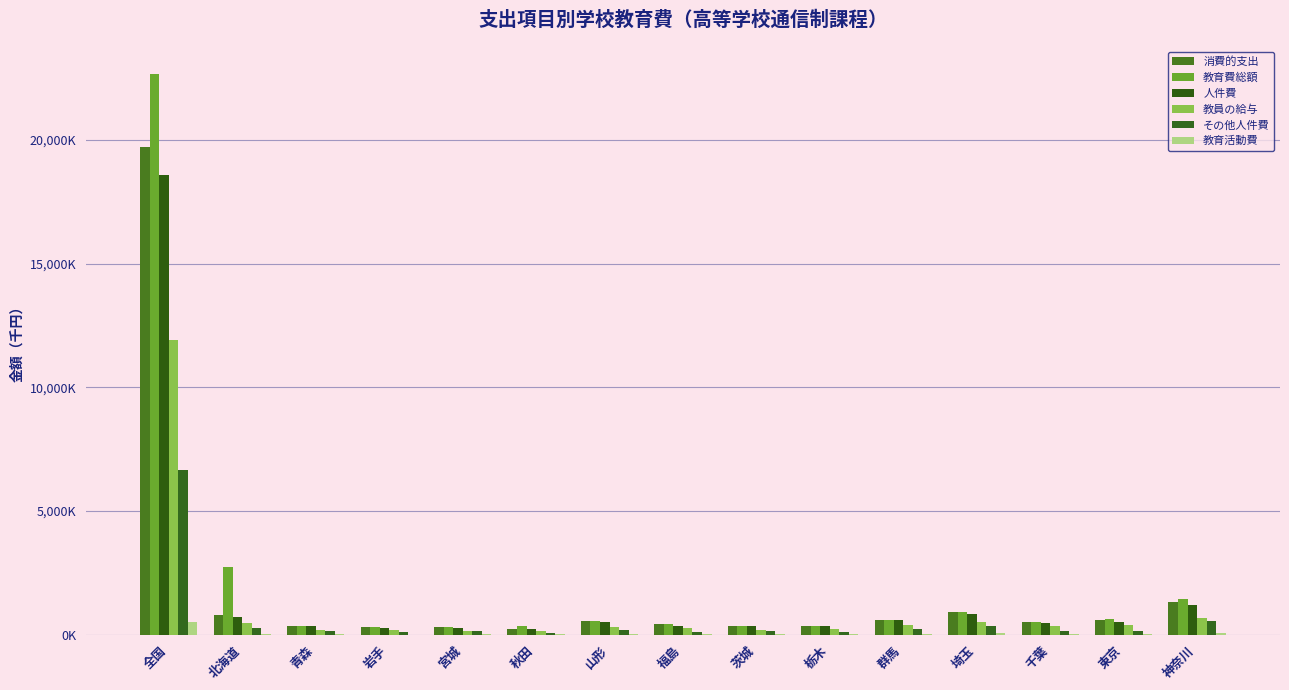

Between 青森 and 全国, which is larger?

全国